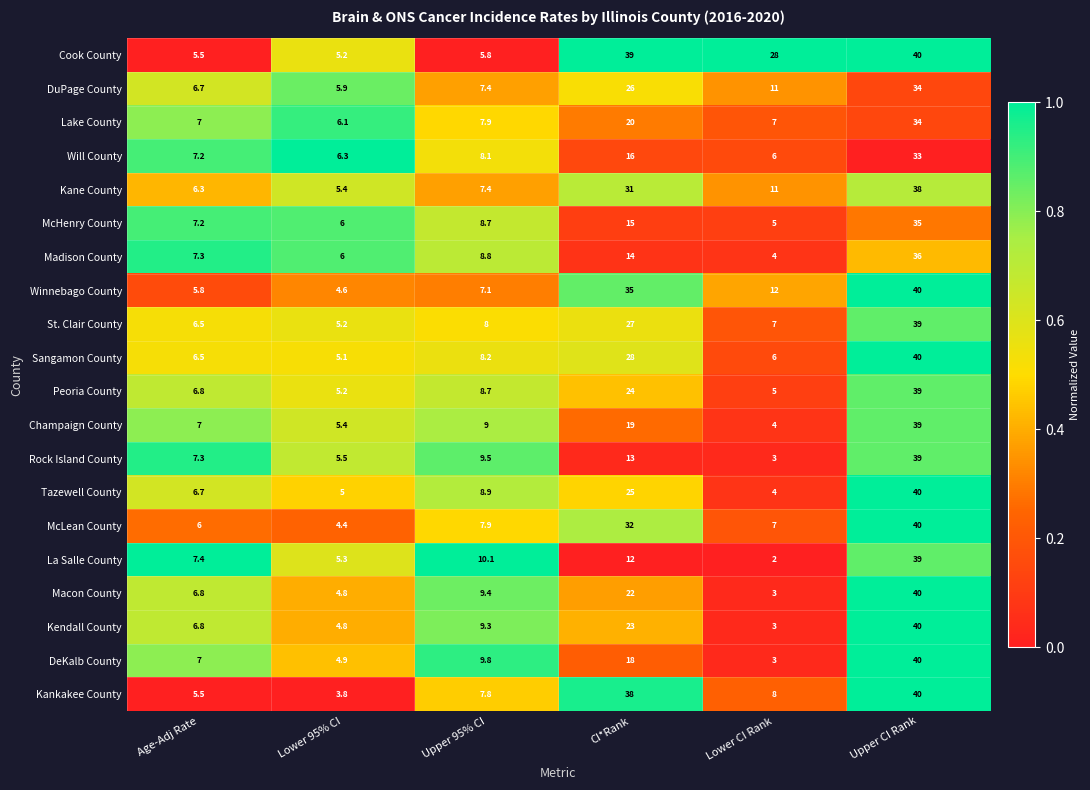

What is the total value across all series at Age-Adj Rate?

133.3